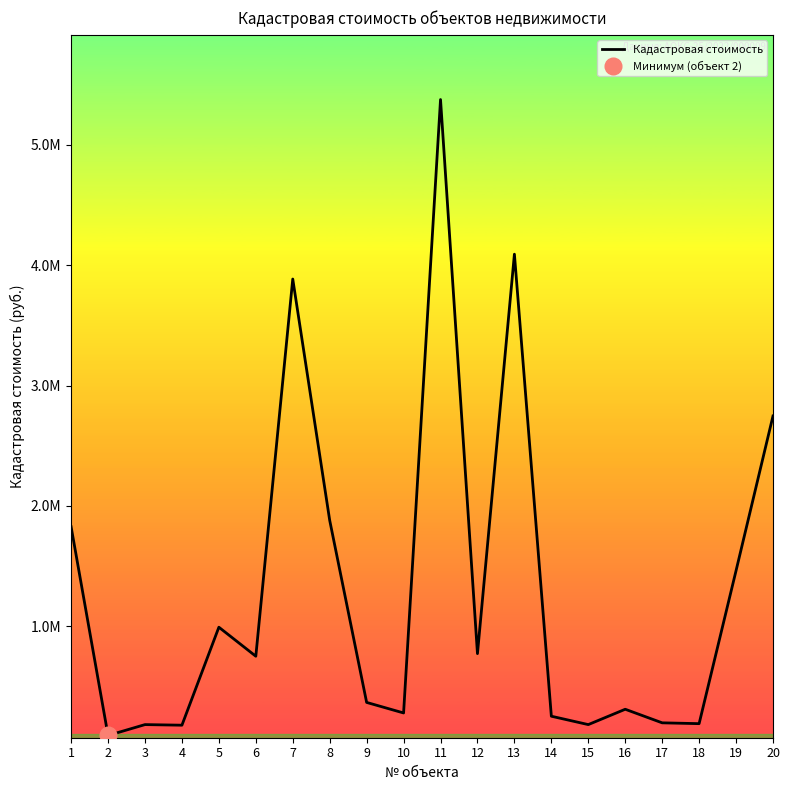

What is the greatest value displayed?

5374680.9